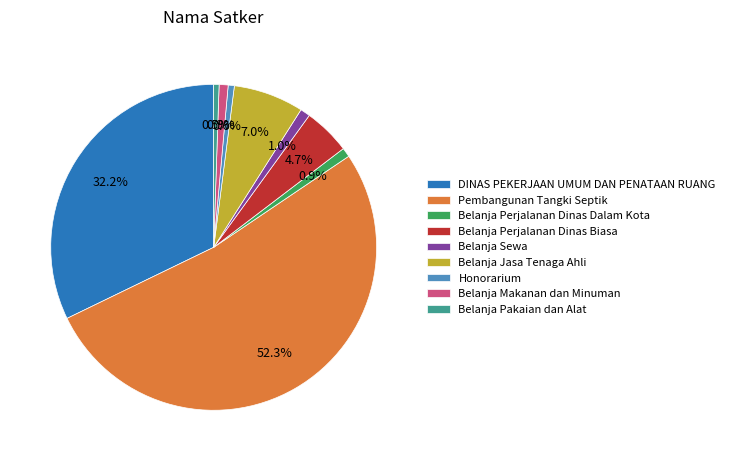

Which has a higher value, Belanja Perjalanan Dinas Biasa or DINAS PEKERJAAN UMUM DAN PENATAAN RUANG?

DINAS PEKERJAAN UMUM DAN PENATAAN RUANG